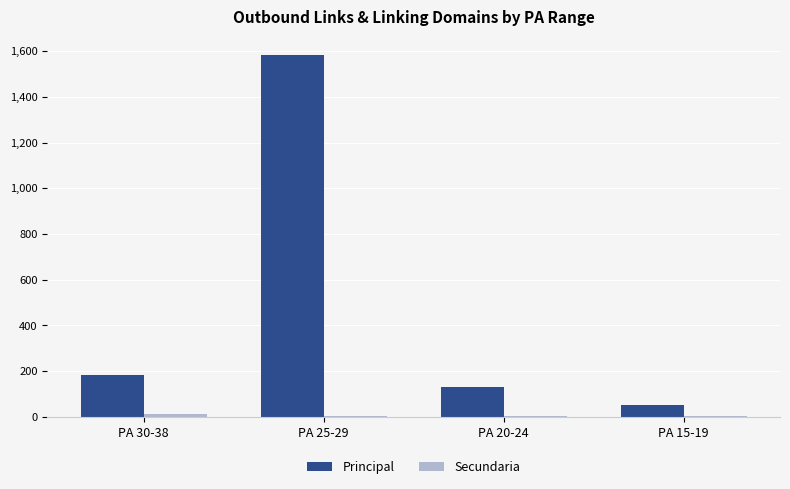

Are the bars grouped side by side (vs. stacked)?

Yes